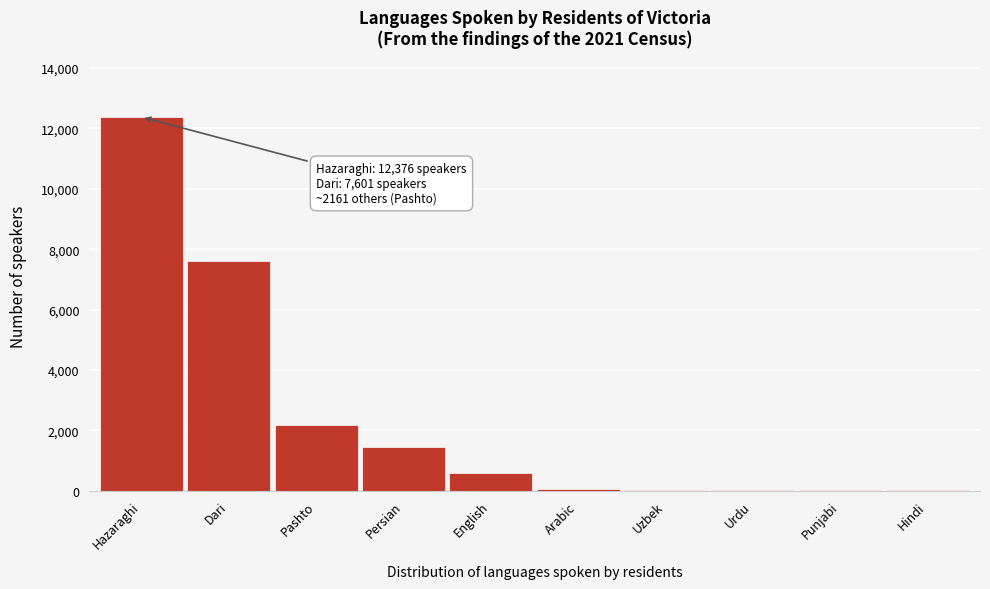

Is it true that the value at Hazaraghi is 12376.0?

True